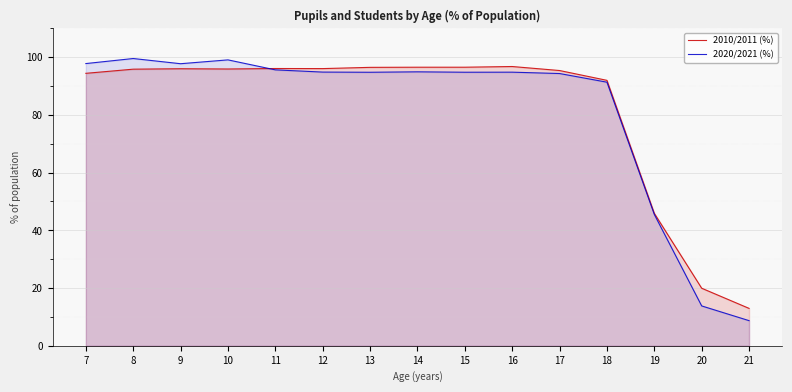

What is the total value across all series at 17?

189.7